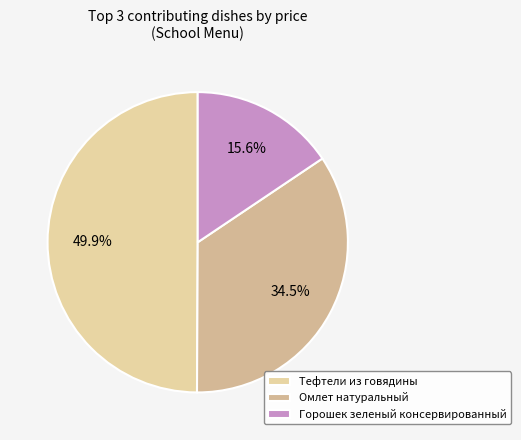

How many segments does this pie chart have?

3